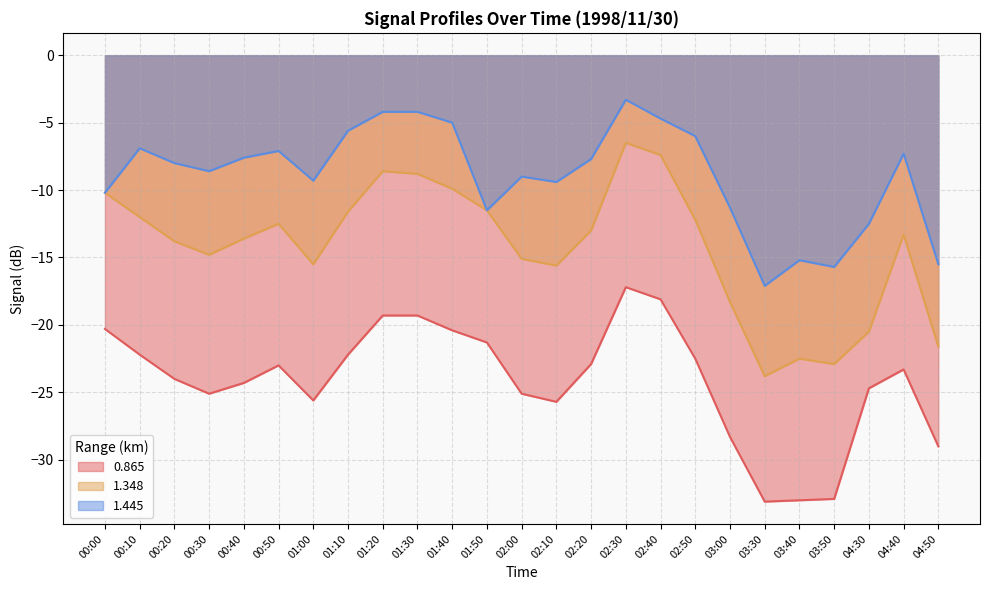

How many data points in 0.865 are less than -23?

13